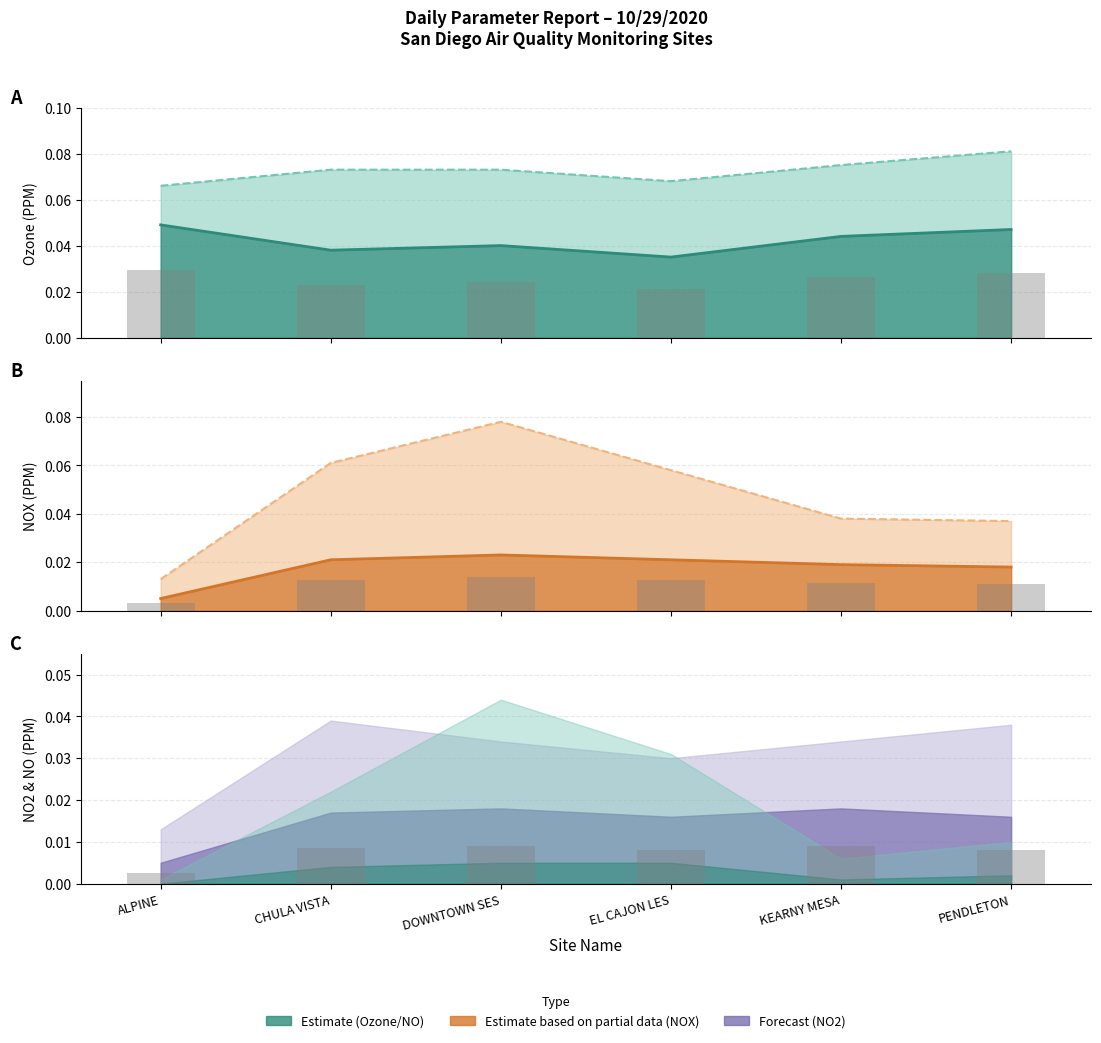

What is the label of the 5th bar from the left?

KEARNY MESA